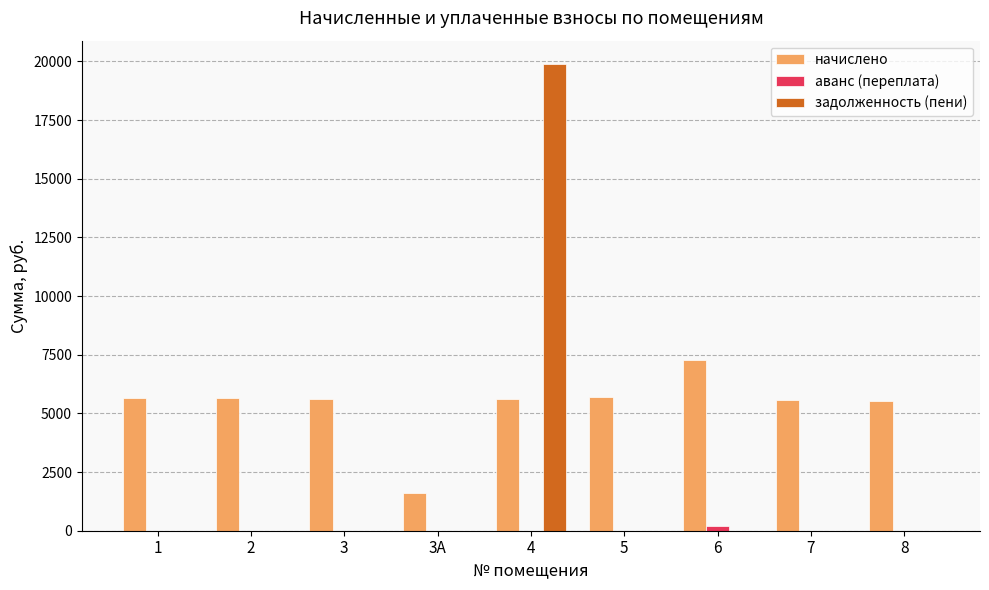

Between 2 and 3А, which series saw the biggest shift?

начислено